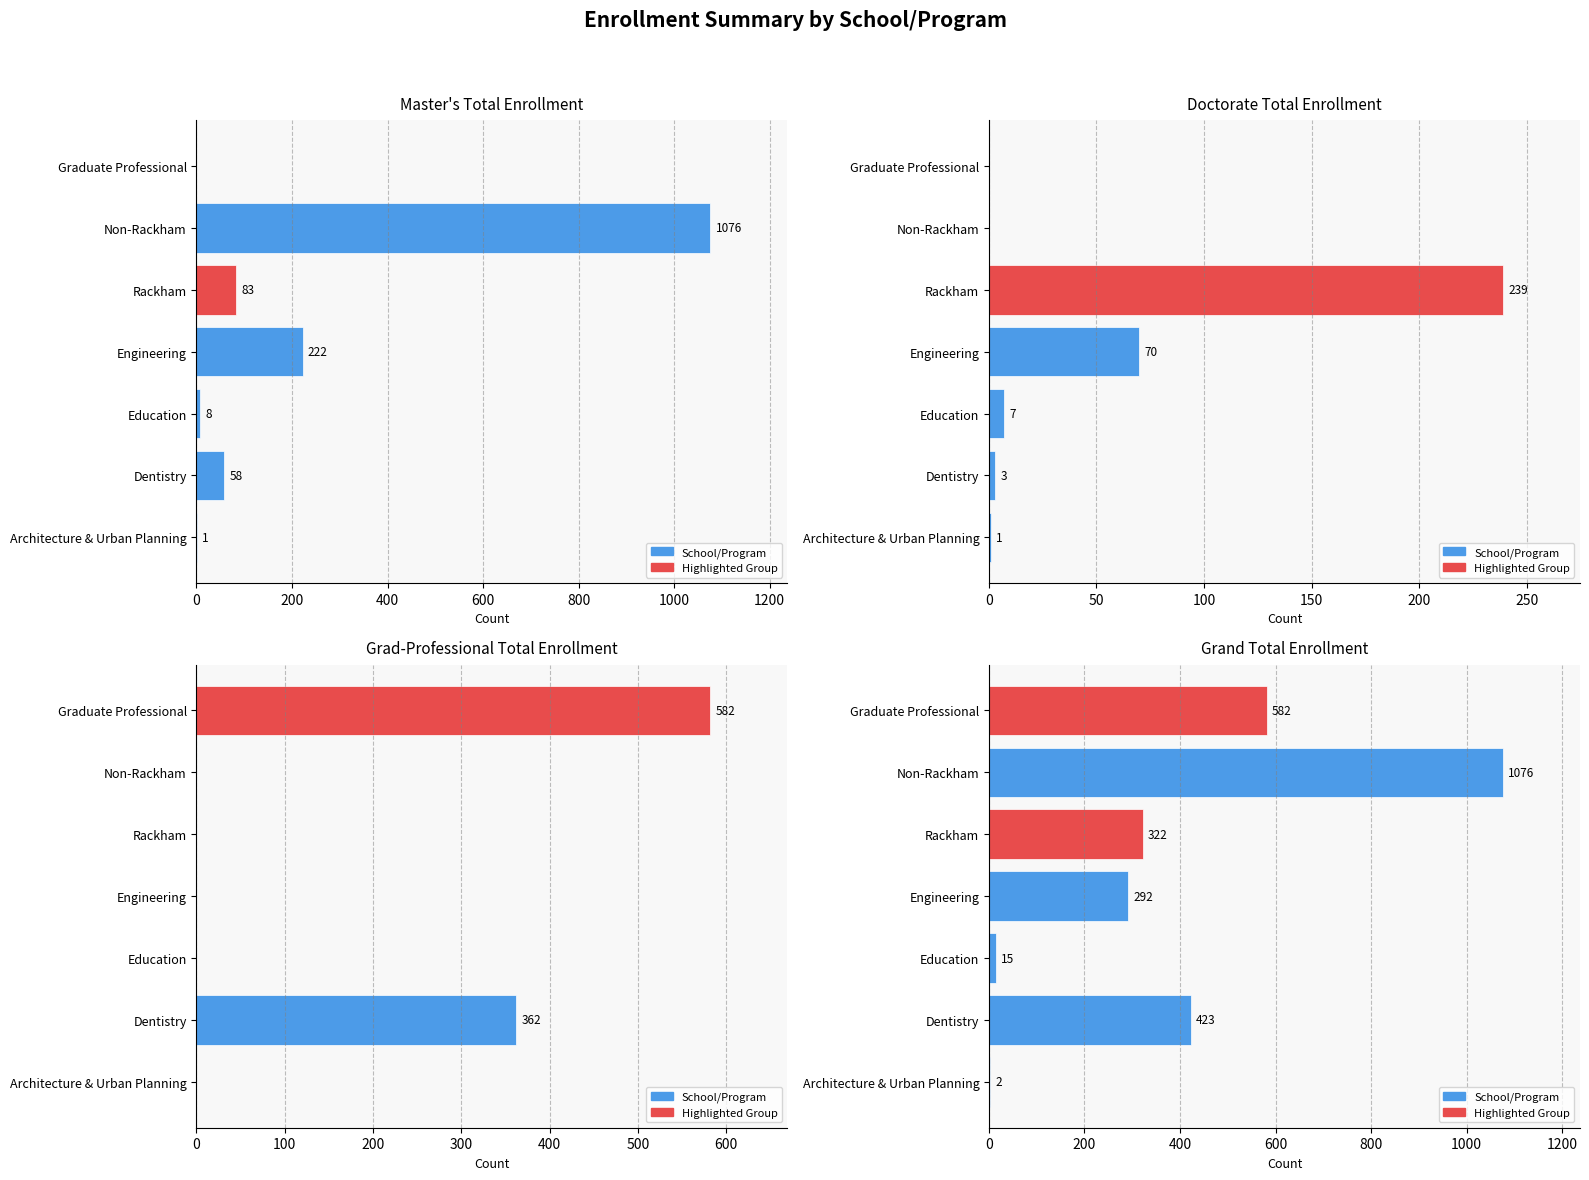

What is the difference between the highest and lowest values at Non-Rackham?

1076